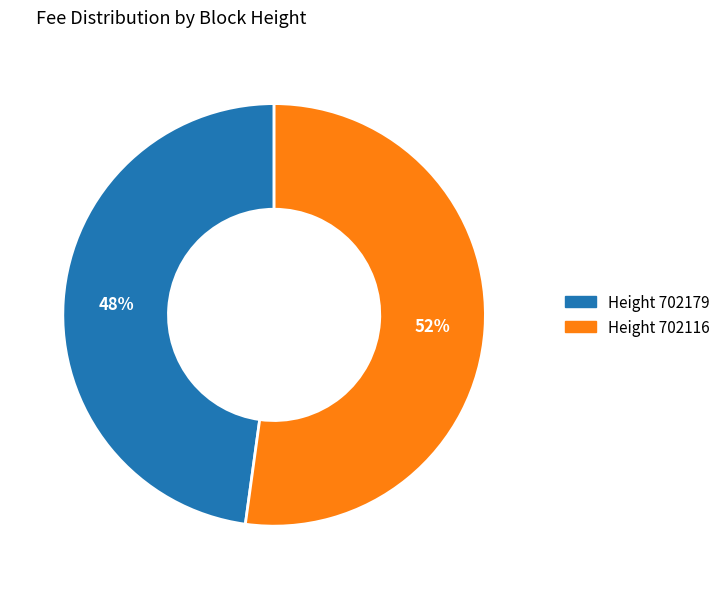

How many segments does this pie chart have?

2